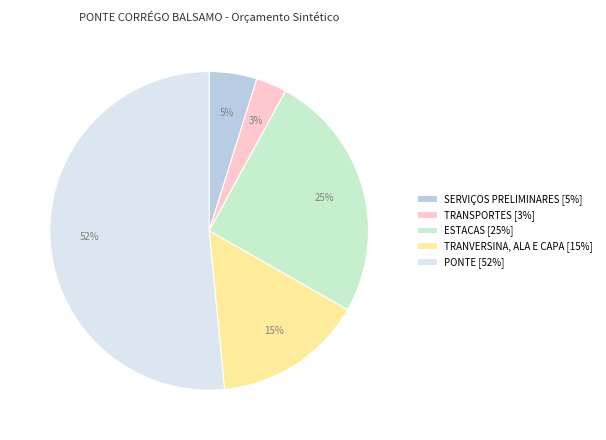

To the nearest percent, what portion does TRANVERSINA, ALA E CAPA [15%] represent?

15%